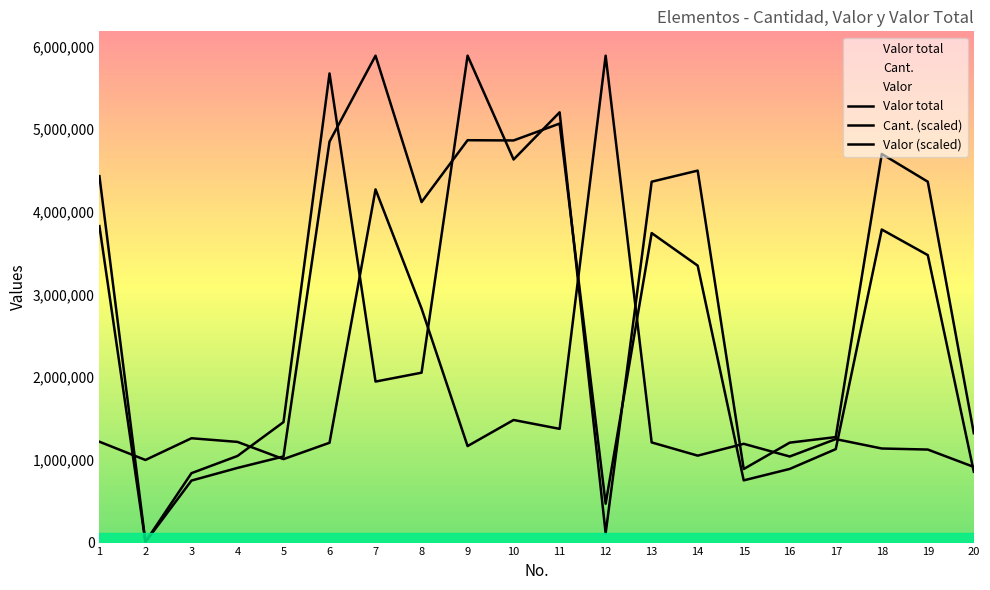

Reading left to right, list all the values displayed in this chart.

Valor total: 1=3828000.0	2=6650.0	3=750000.0	4=903240.0	5=1041600.0	6=4850300.0	7=5889900.0	8=4118760.0	9=4867350.0	10=4864500.0	11=5068500.0	12=470400.0	13=3744000.0	14=3350000.0	15=752600.0	16=891000.0	17=1130500.0	18=3787000.0	19=3477500.0	20=856950.0
Cant.: 1=4432535.9	2=9402.3	3=839495.4	4=1047690.3	5=1457364.1	6=5674989.2	7=1947629.4	8=2055084.8	9=5889900.0	10=4634014.8	11=5204871.7	12=112828.2	13=4365376.3	14=4499695.6	15=889865.2	16=1208873.4	17=1276033.1	18=4701174.5	19=4365376.3	20=1323044.8
Valor: 1=1220050.7	2=999179.5	3=1262121.4	4=1217947.2	5=1009697.1	6=1207429.5	7=4272281.0	8=2831359.1	9=1167462.3	10=1482992.7	11=1375712.4	12=5889900.0	13=1211636.6	14=1051767.9	15=1194808.3	16=1041250.2	17=1251603.8	18=1138012.8	19=1125391.6	20=915038.0